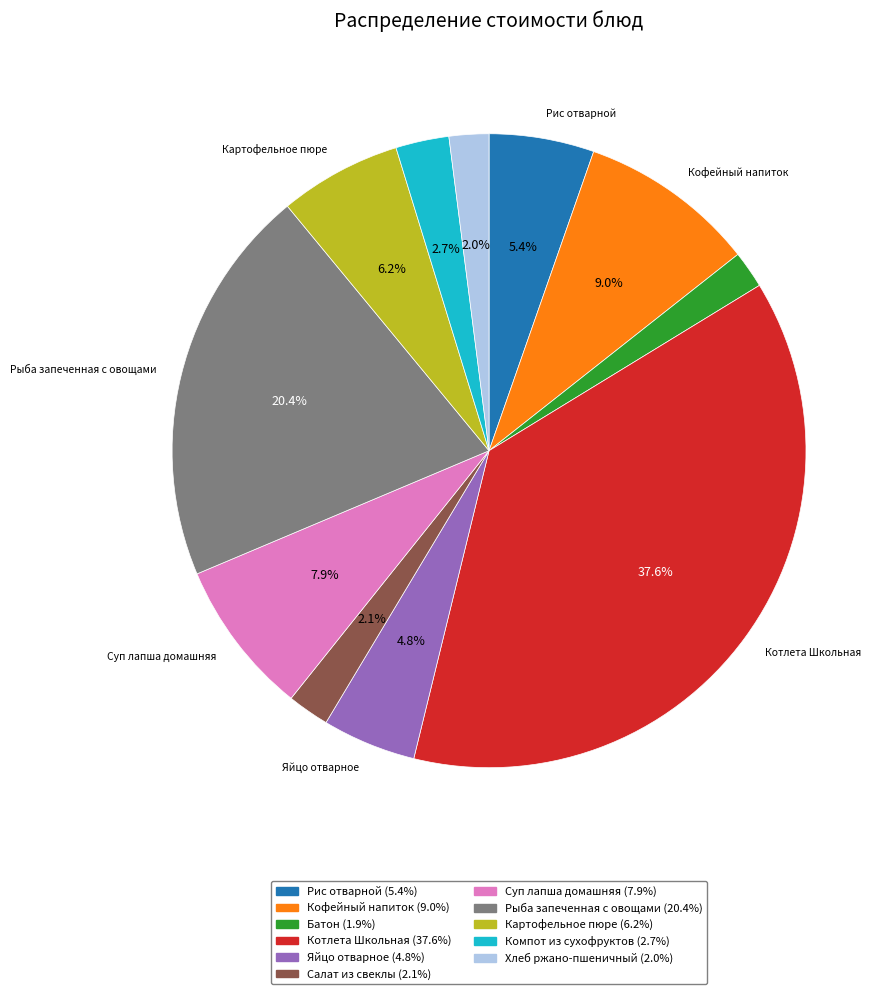

Is Яйцо отварное the majority of the pie?

No